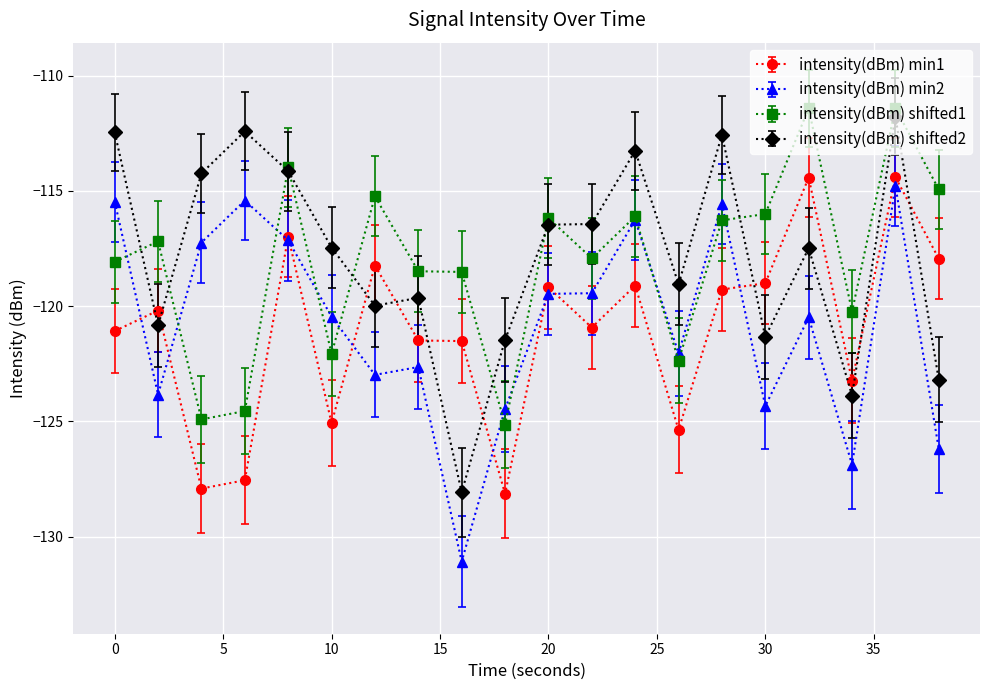

What is the greatest value displayed?

-111.4